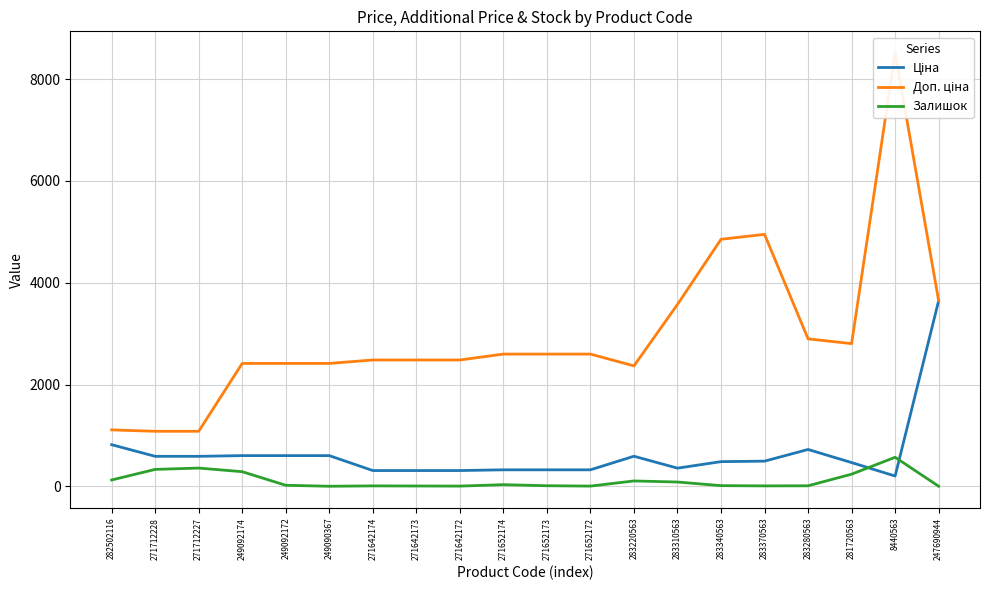

What position from the left is 271652174?

10